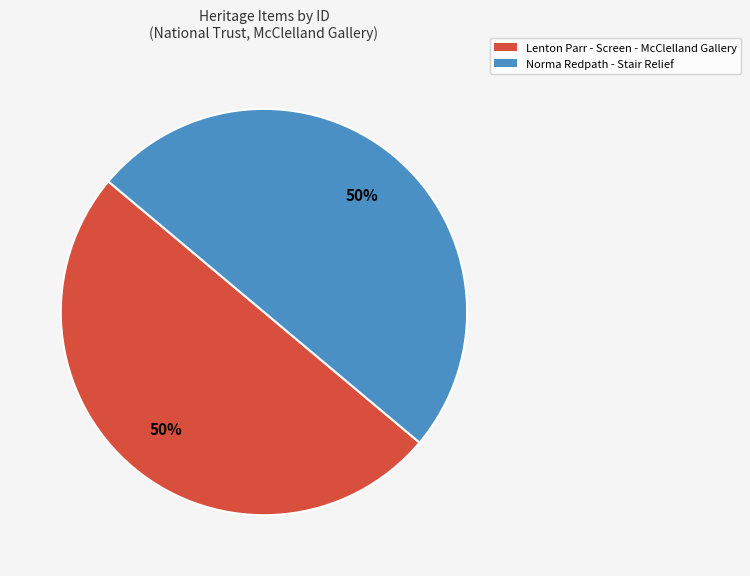

Approximately how many times larger is the value at Lenton Parr - Screen - McClelland Gallery compared to Norma Redpath - Stair Relief?

1.0